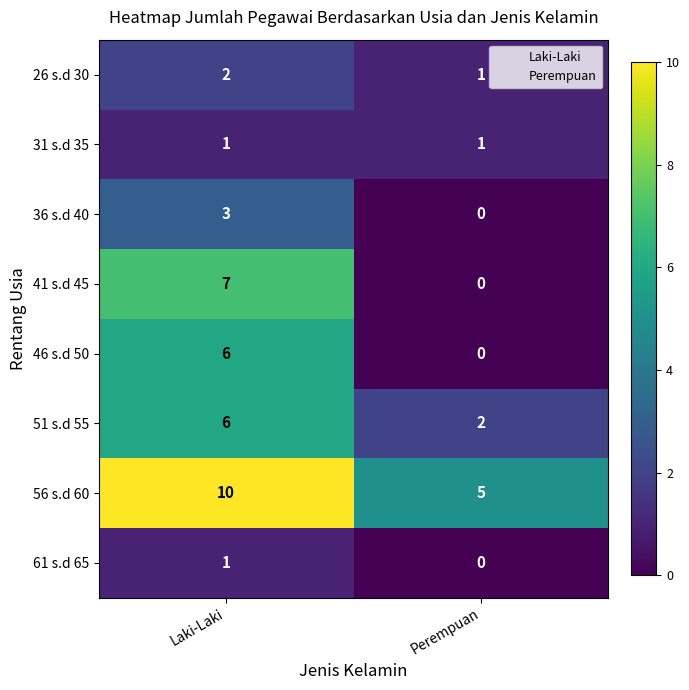

What is the sum of all 51 s.d 55 values?

8